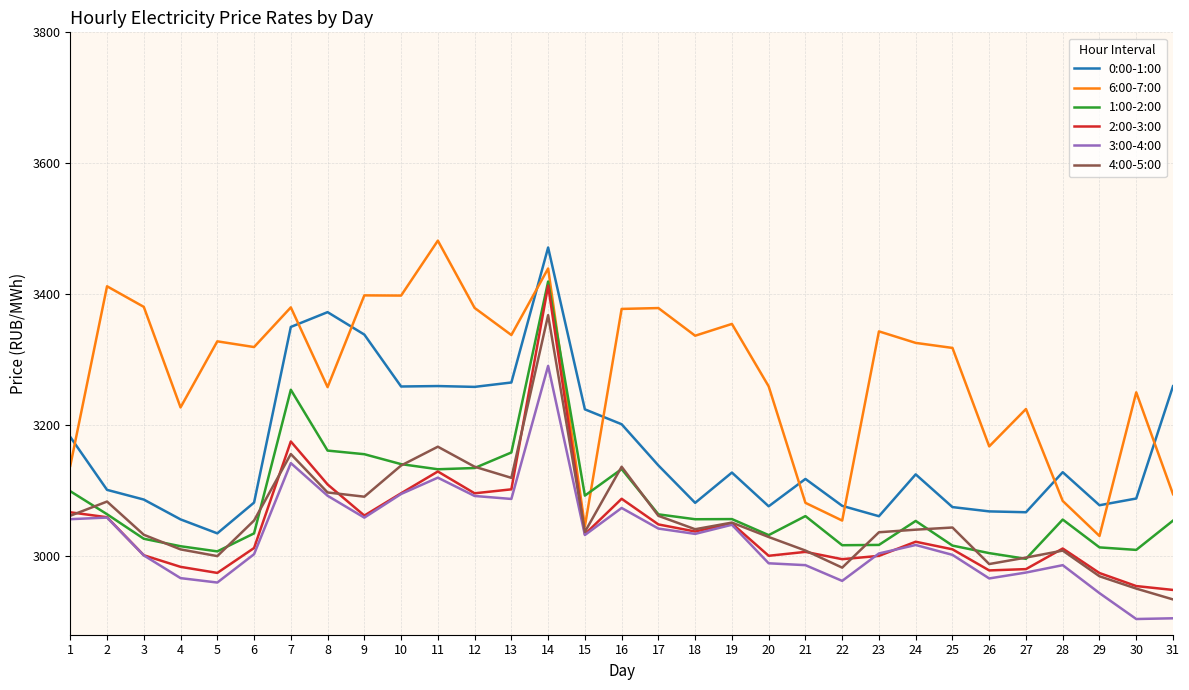

What is the minimum value for 6:00-7:00?

3030.8